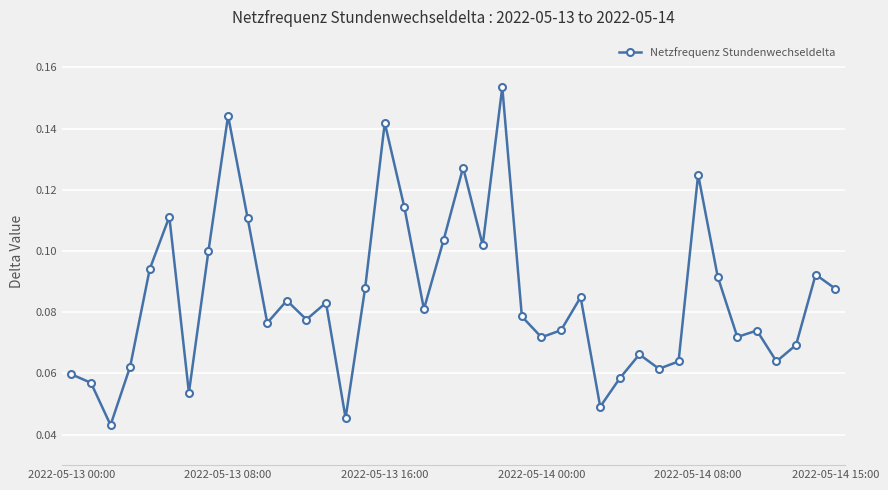

What is the sum of all values?

3.4